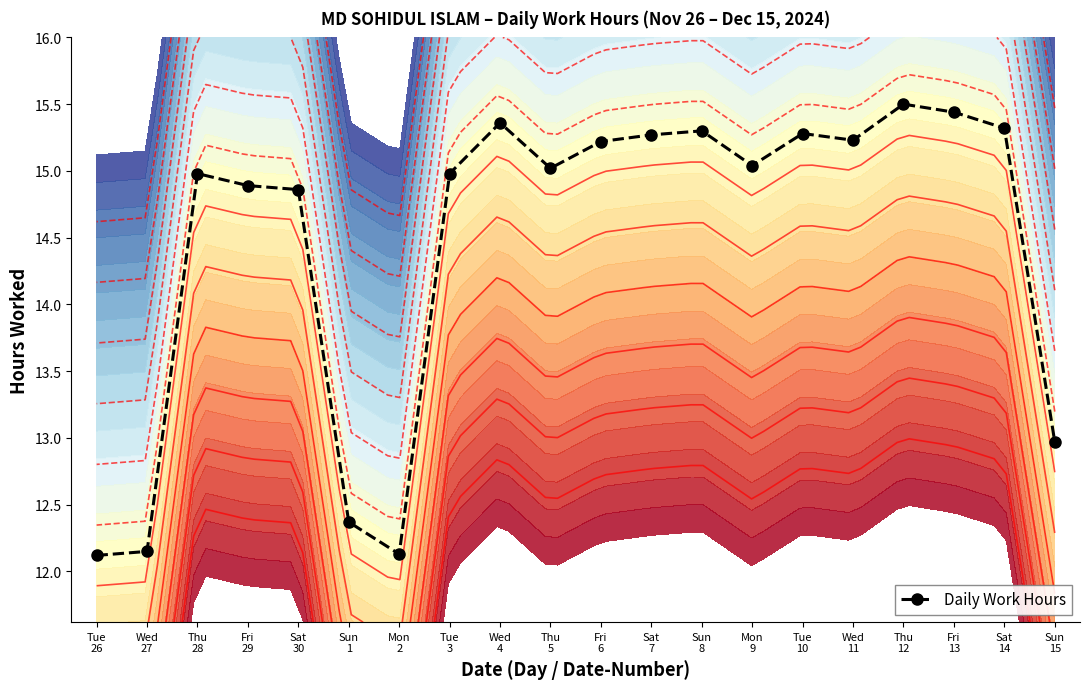

List the labels in order of value, smallest first.

Tue
26, Mon
2, Wed
27, Sun
1, Sun
15, Sat
30, Fri
29, Thu
28, Tue
3, Thu
5, Mon
9, Fri
6, Wed
11, Sat
7, Tue
10, Sun
8, Sat
14, Wed
4, Fri
13, Thu
12